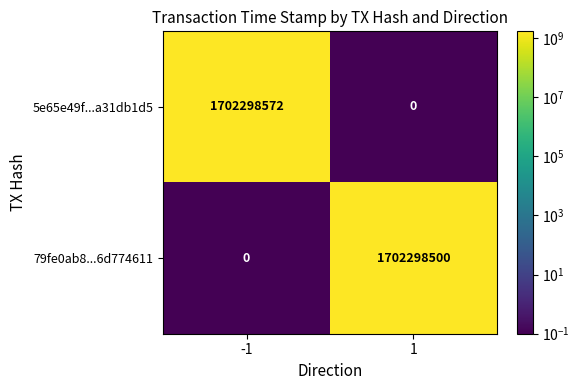

What is the approximate value of 5e65e49f...a31db1d5 at -1, to the nearest 10?

1702298570